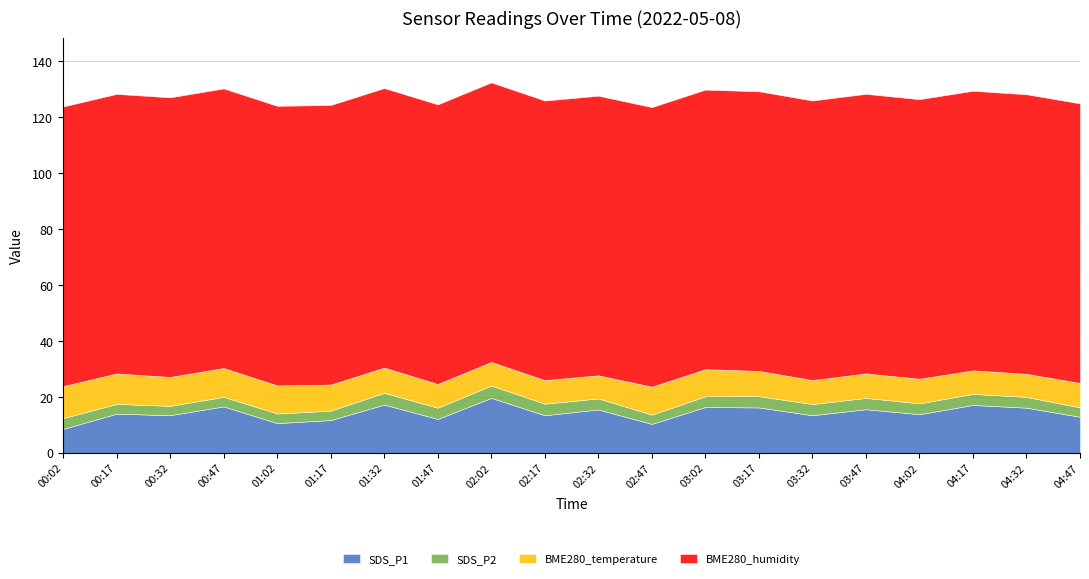

The value of SDS_P2 at 00:17 is 3.5. True or false?

True